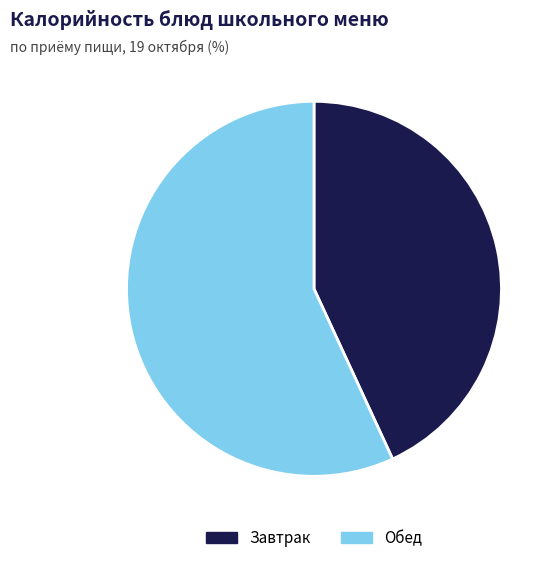

Which category has the biggest portion of the pie?

Обед